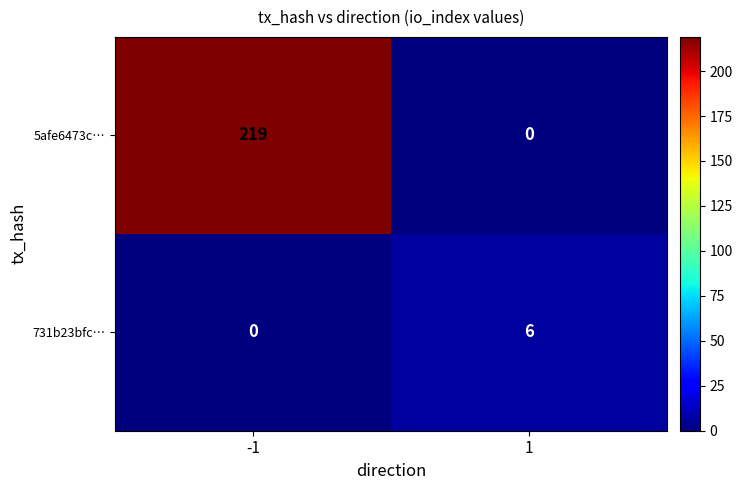

The 5afe6473c… series shows -126 at 1. True or false?

False